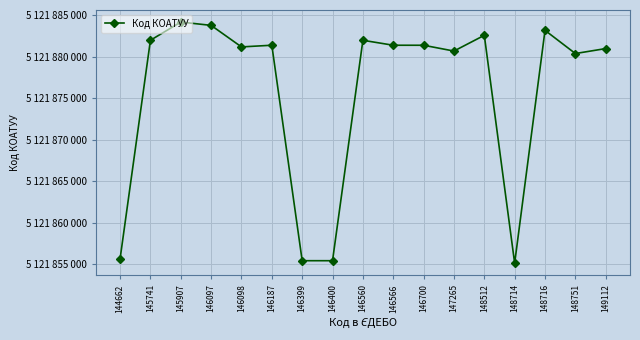

Which has a higher value, 146187 or 149112?

146187